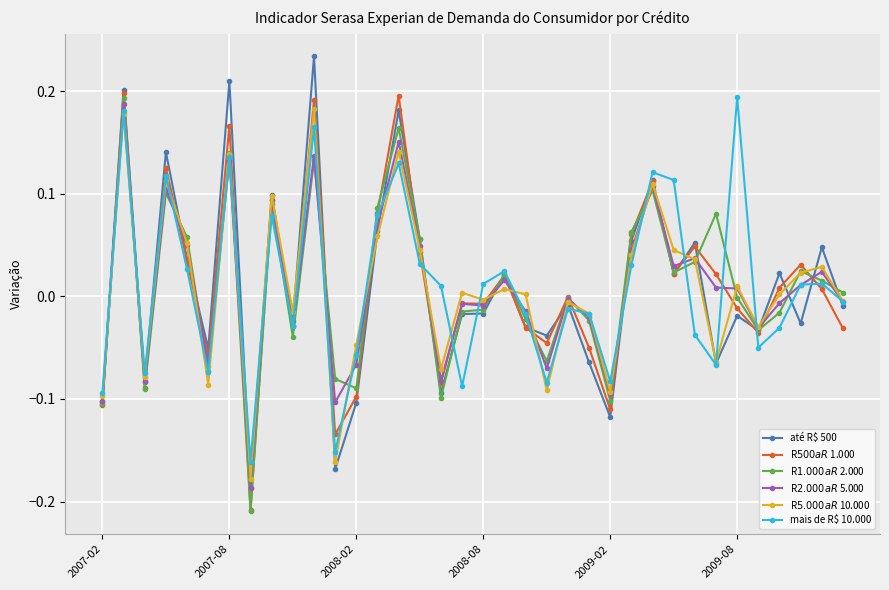

In mais de R$ 10.000, how many points are lower than both neighbors (excluding endpoints)?

10